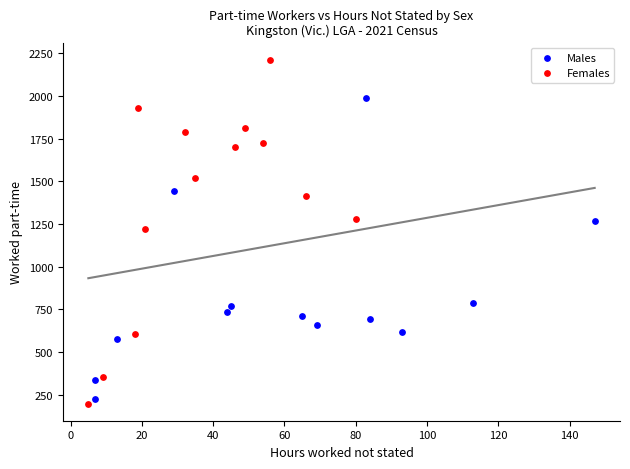

Which series reaches the maximum Y coordinate?

Females